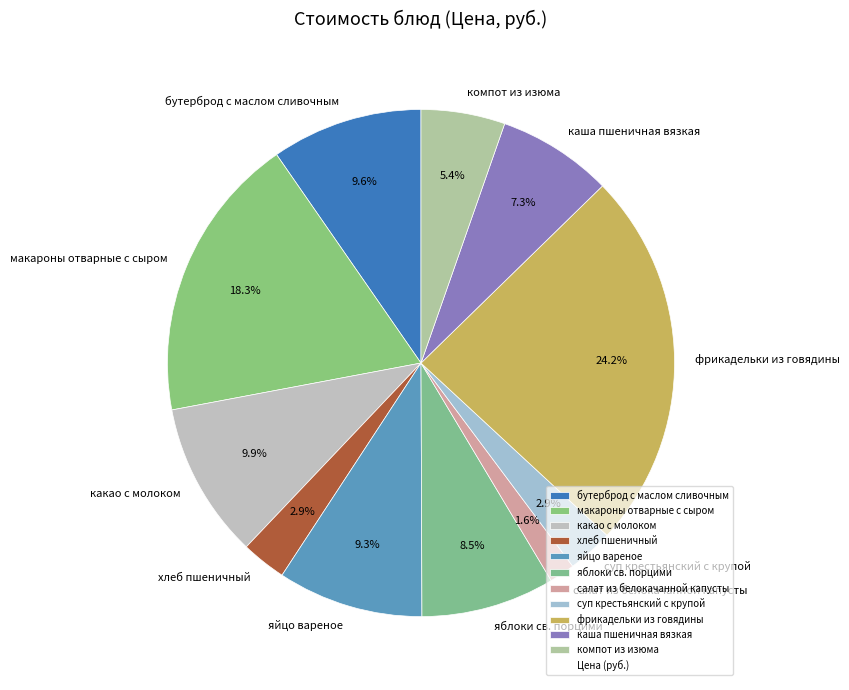

Between суп крестьянский с крупой and компот из изюма, which is larger?

компот из изюма